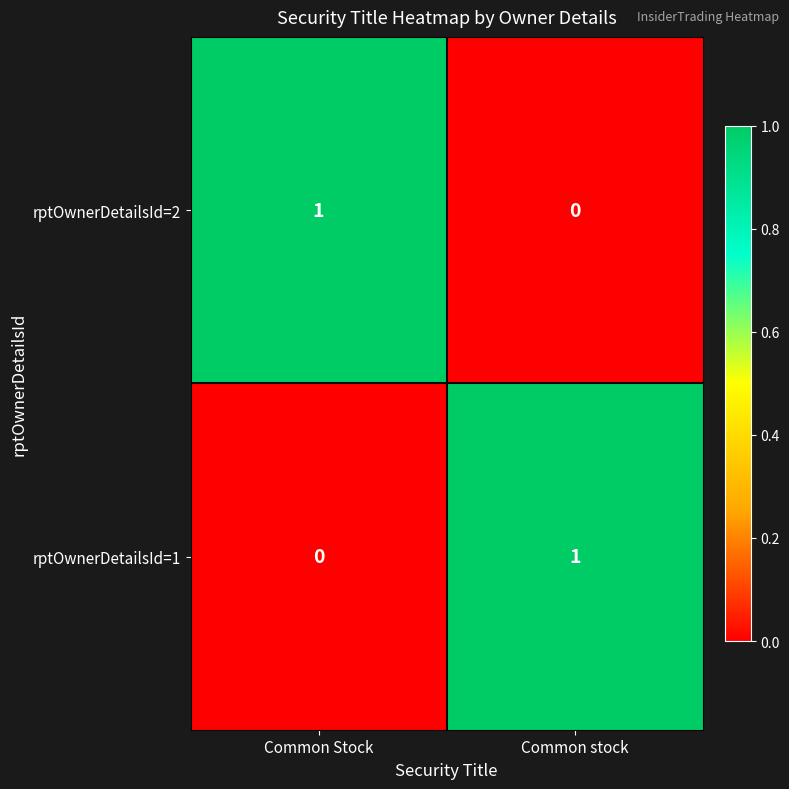

Reading left to right, transcribe all the data shown in this chart.

rptOwnerDetailsId=2: 1	0
rptOwnerDetailsId=1: 0	1